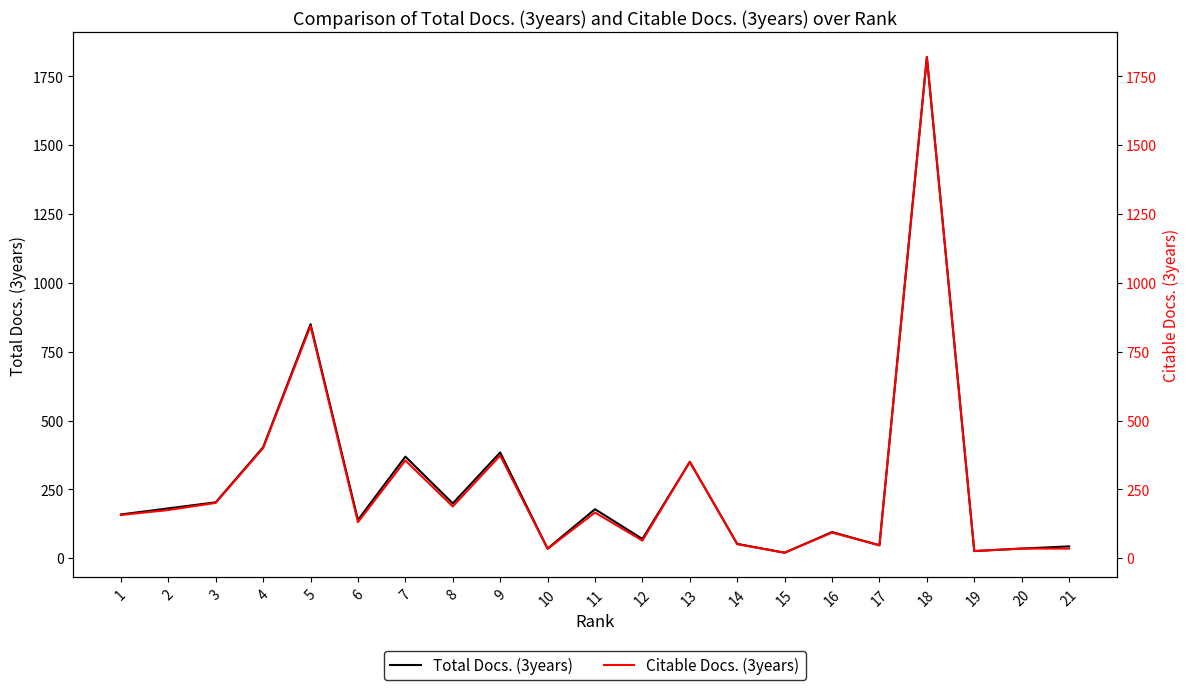

At which label does Citable Docs. (3years) first exceed 157?

2